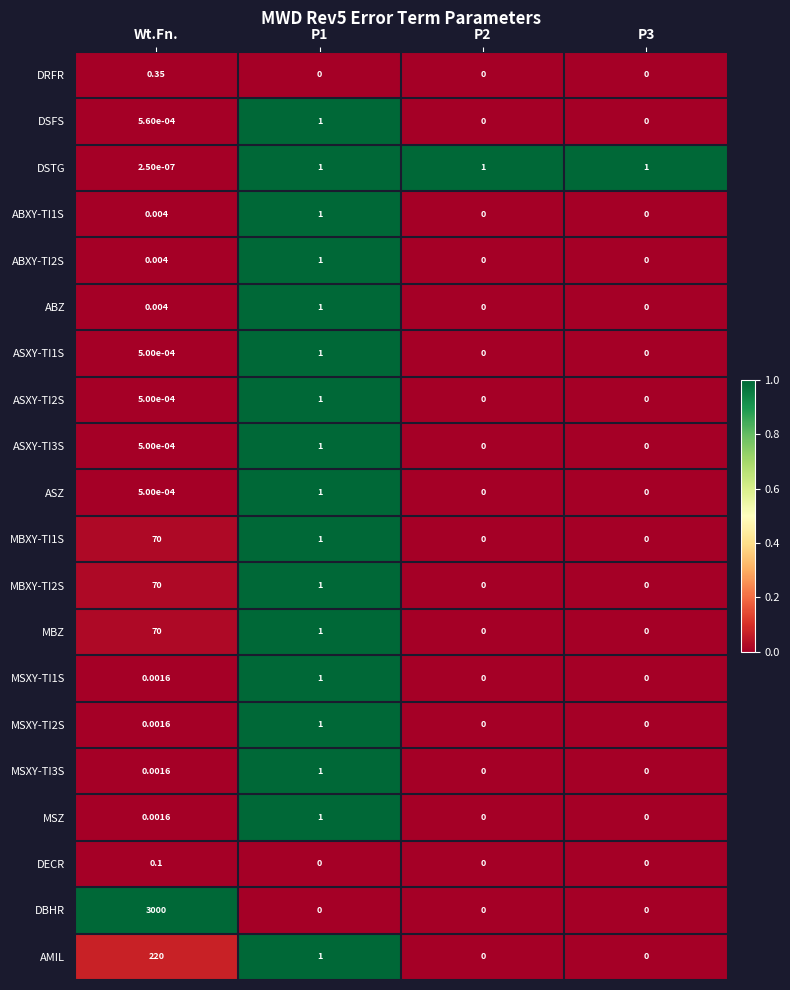

Count the number of data series in this chart.

20